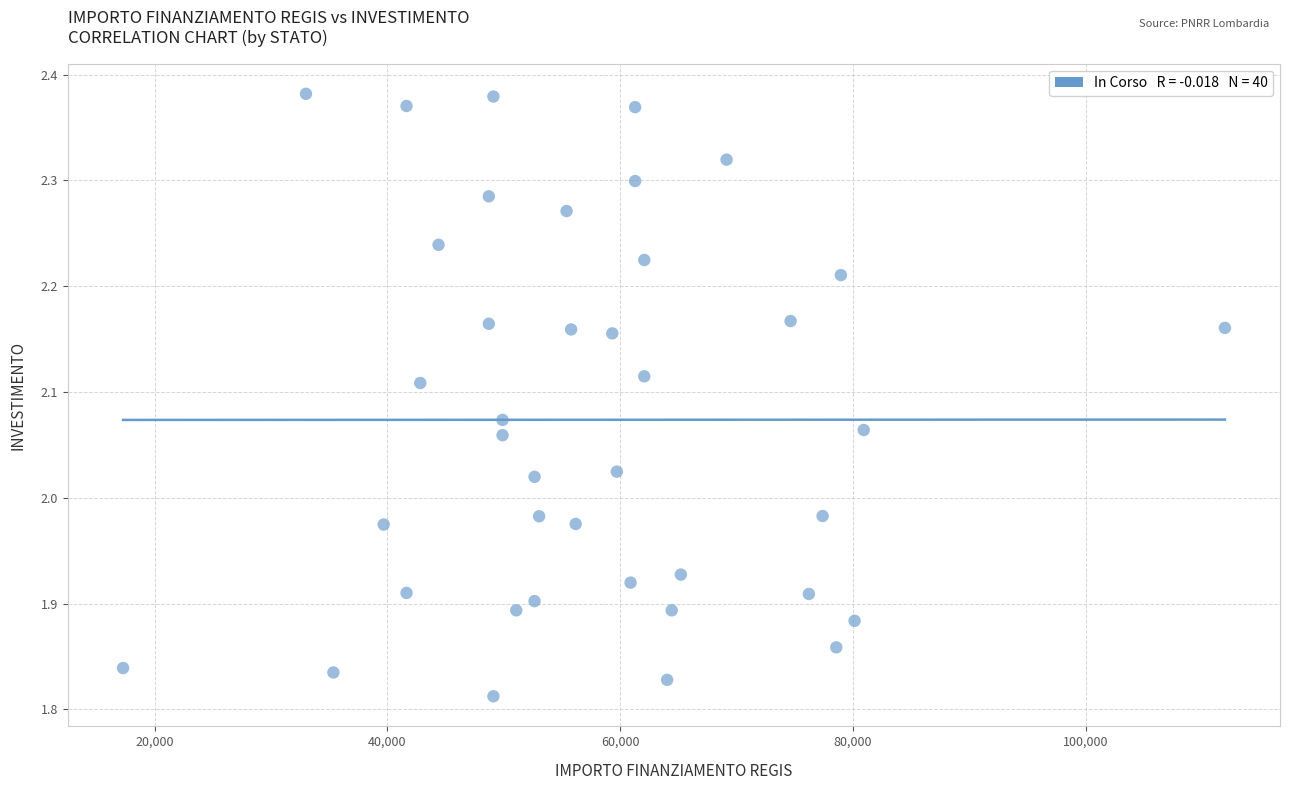

What is the range of X values (max minus min)?

94665.7